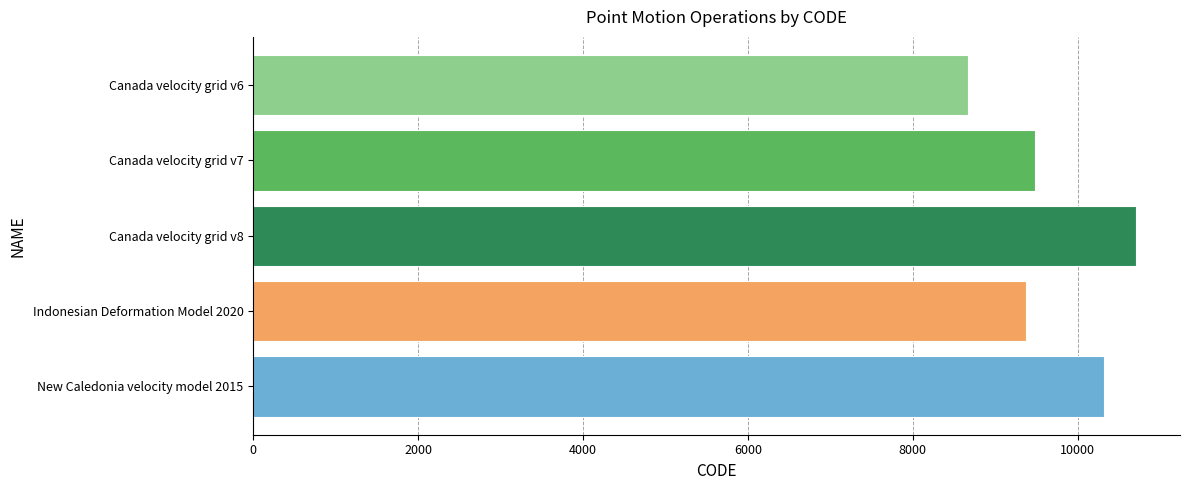

What is the difference between the maximum and minimum values?

2031